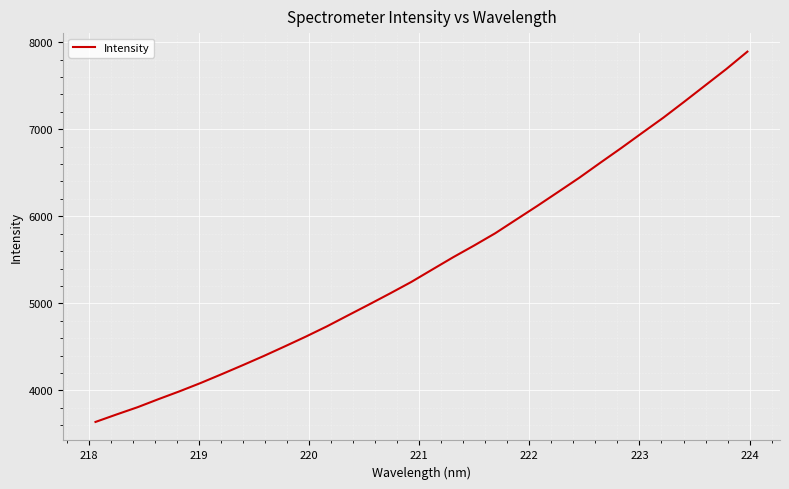

What is the maximum value shown in the chart?

7891.5